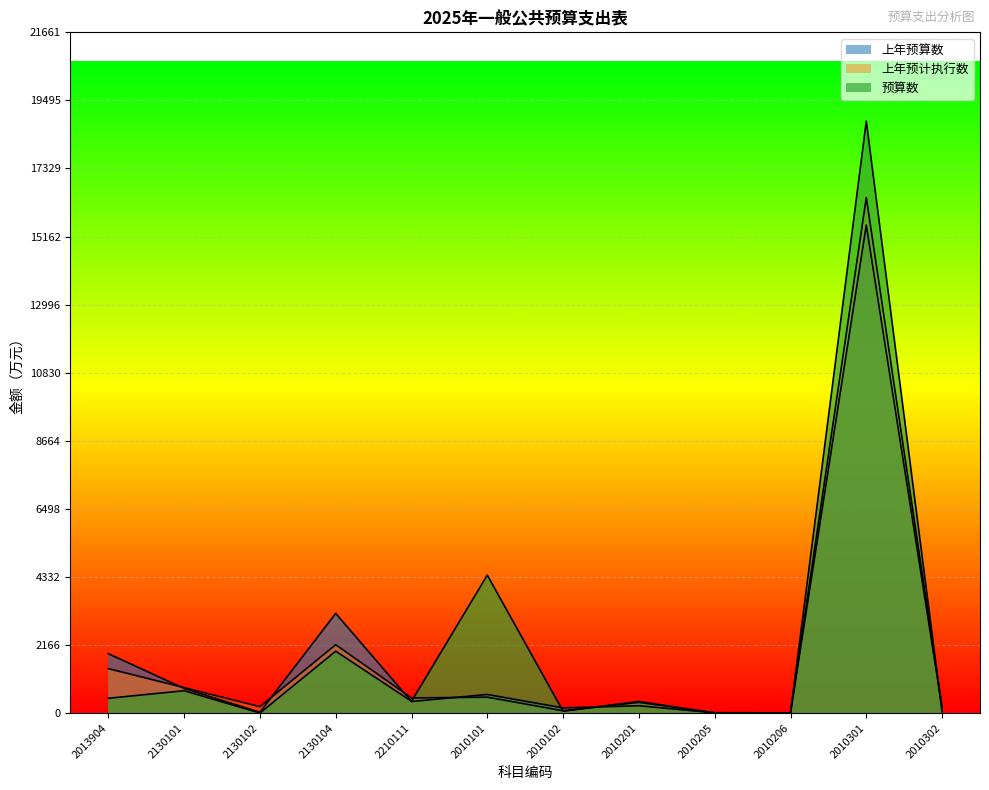

What is the difference between the 预算数 values at 2010301 and 2210111?

18462